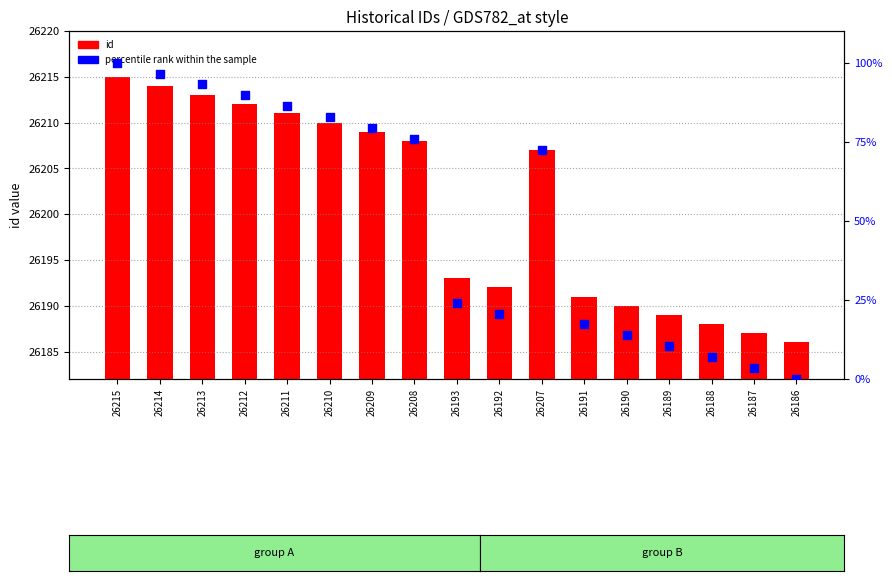

Is the value of percentile rank within the sample at 26188 greater than the value of id at 26187?

No